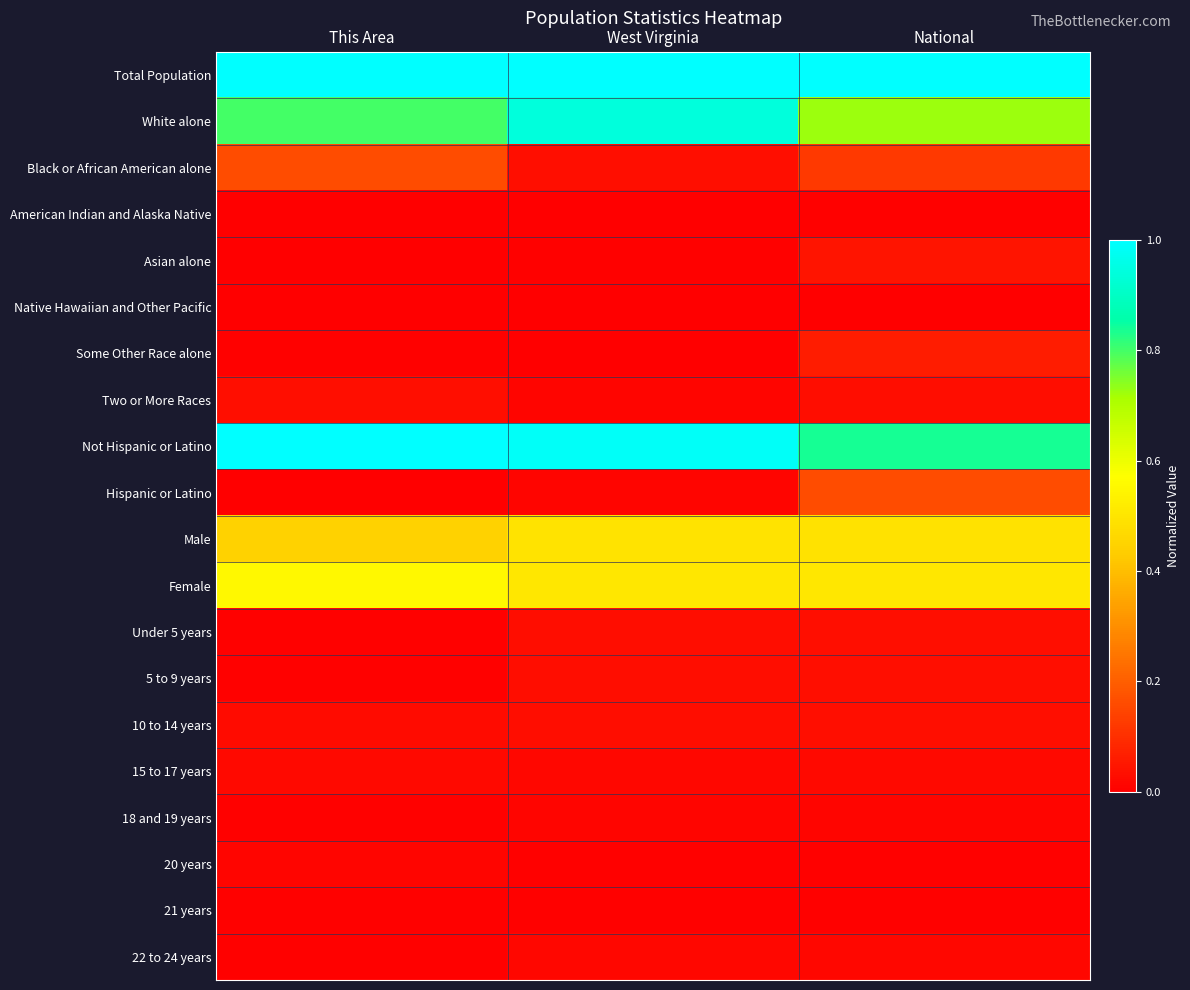

What is the greatest value displayed?

1.0